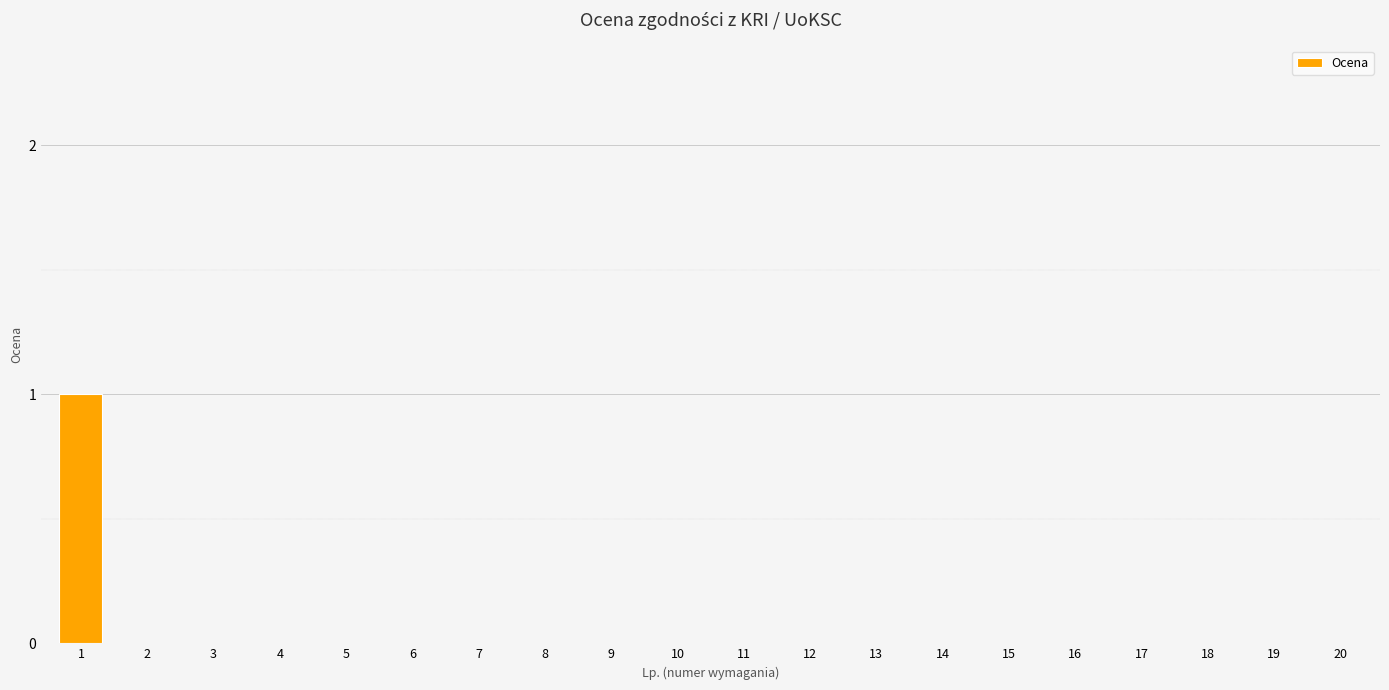

Which label corresponds to the largest value in the chart?

1